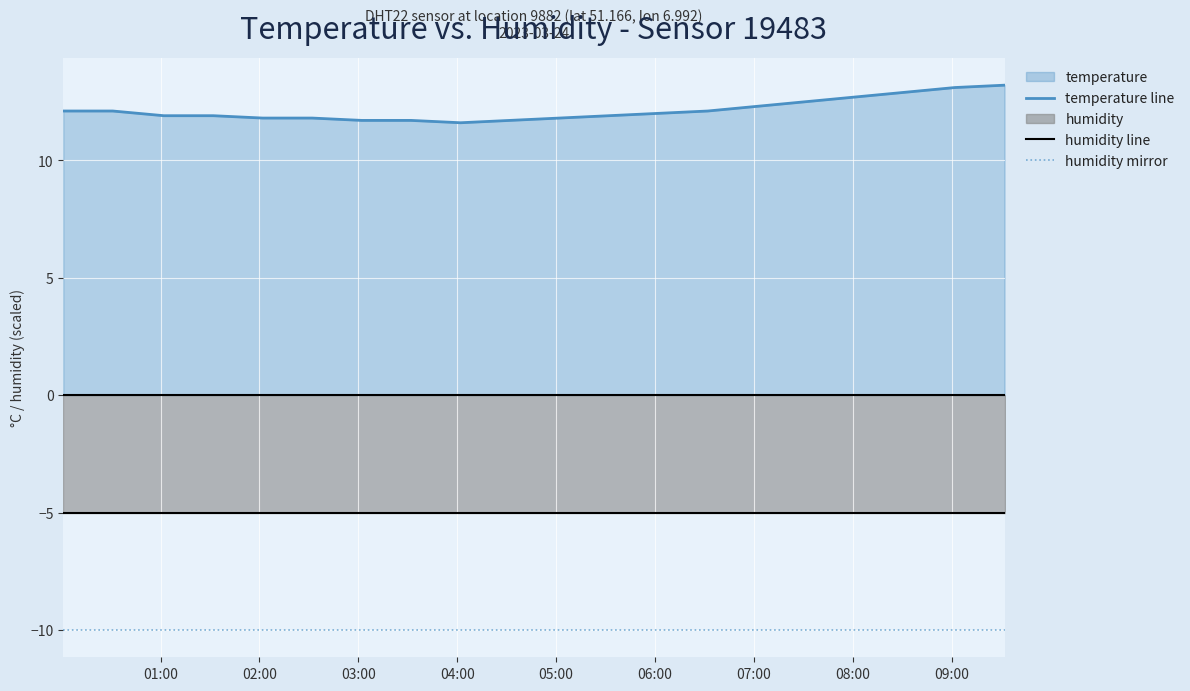

Rank the series by their average value, from lowest to highest.

humidity mirror, humidity line, temperature line